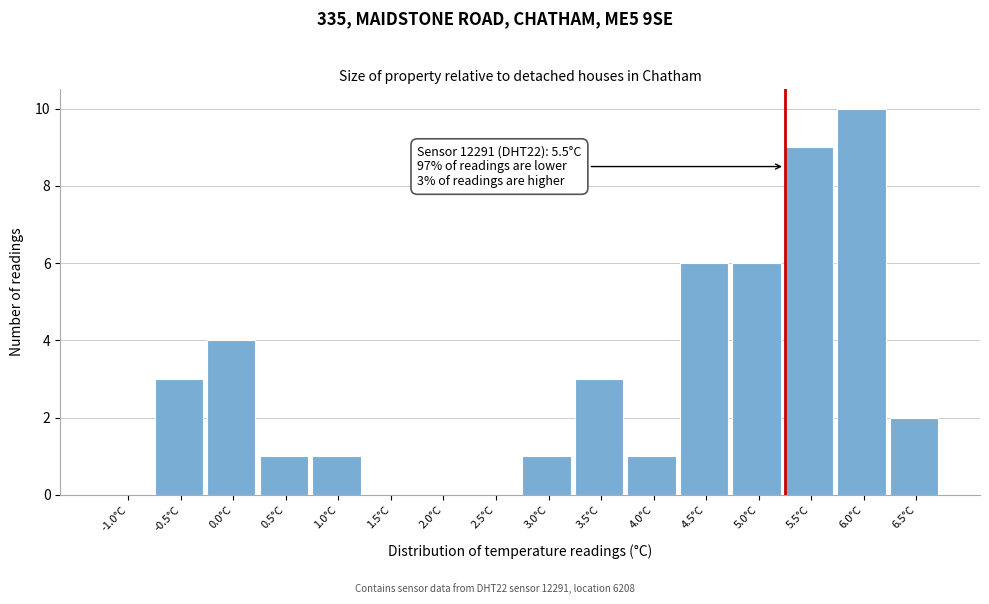

Reading left to right, list all the values displayed in this chart.

-1.0°C=0	-0.5°C=3	0.0°C=4	0.5°C=1	1.0°C=1	1.5°C=0	2.0°C=0	2.5°C=0	3.0°C=1	3.5°C=3	4.0°C=1	4.5°C=6	5.0°C=6	5.5°C=9	6.0°C=10	6.5°C=2